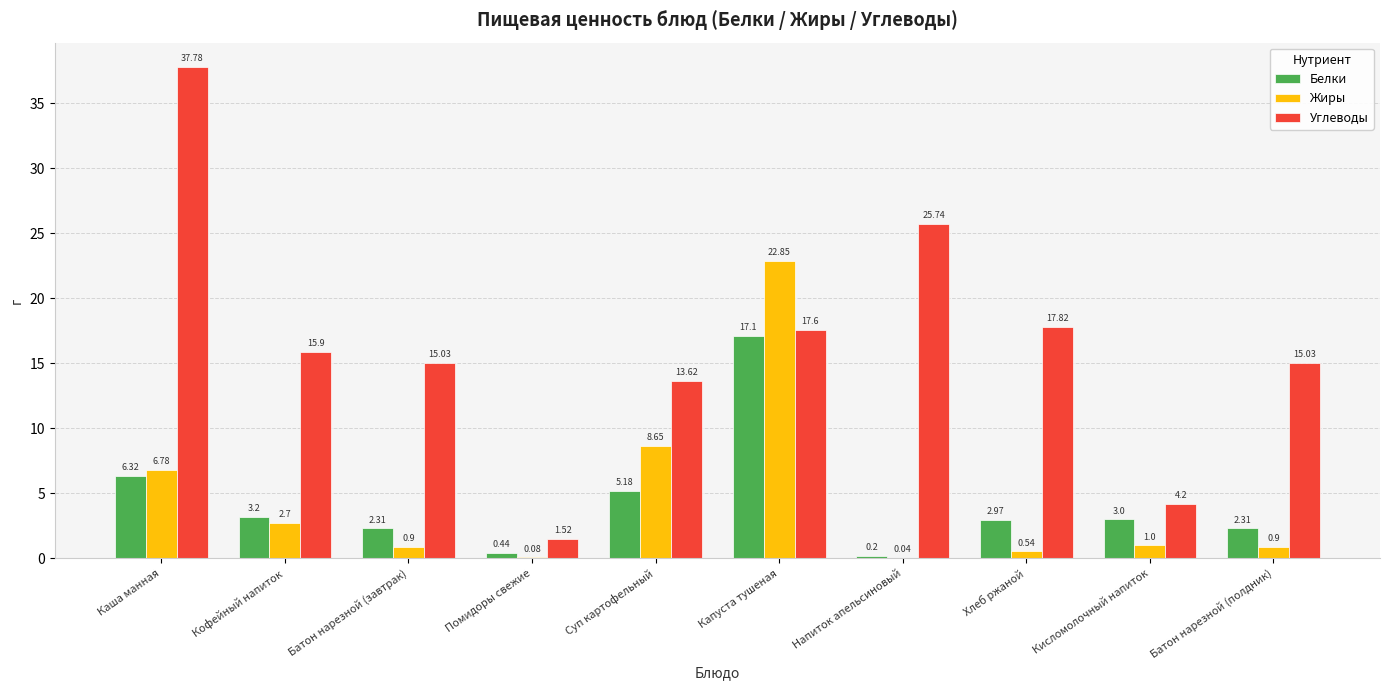

What is the sum of the Жиры values at Батон нарезной (завтрак) and Батон нарезной (полдник)?

1.8